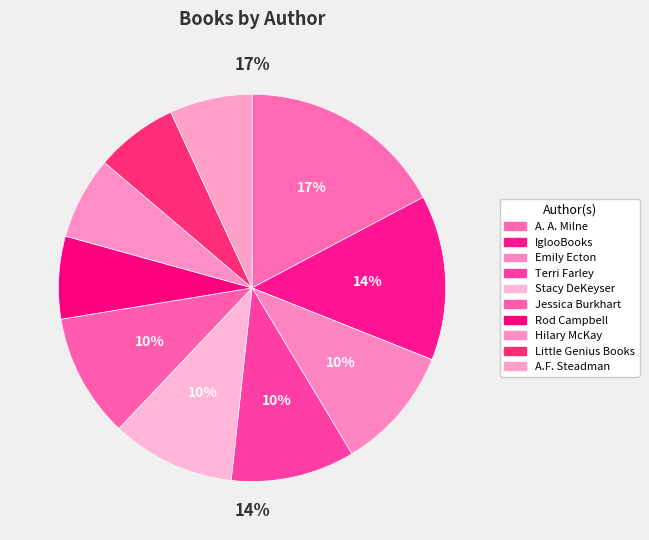

What is the change in value from A. A. Milne to A.F. Steadman?

-3